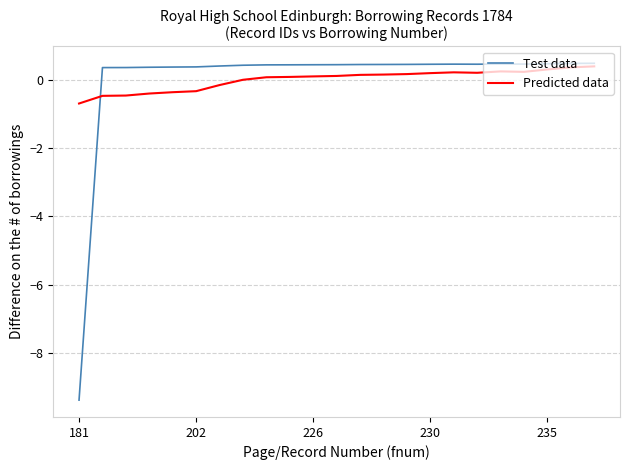

Which series has the largest range (max minus min)?

Test data